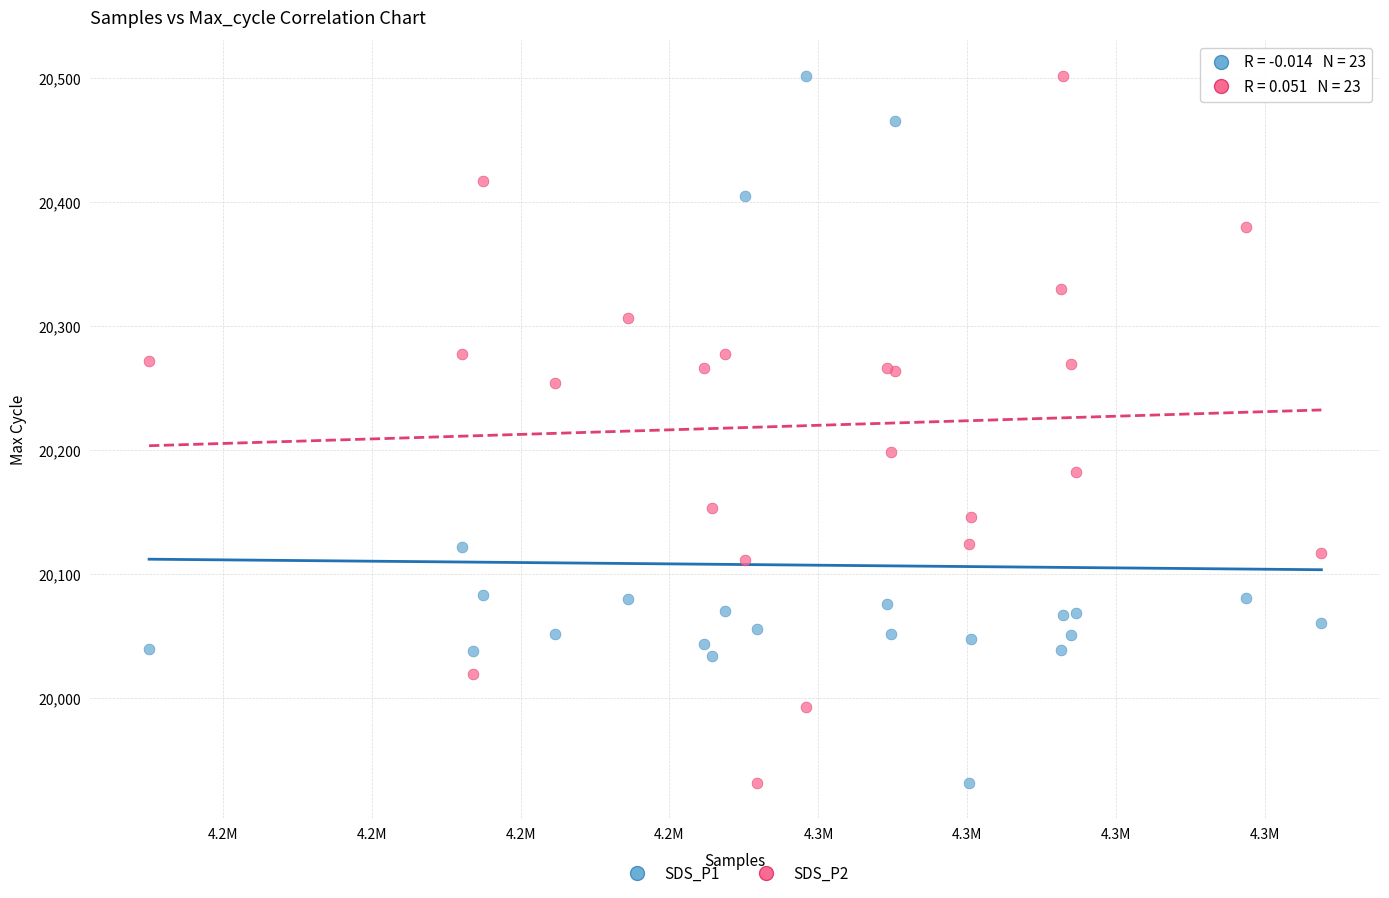

Across all series, what Y value is closest to 20217?

20198.4